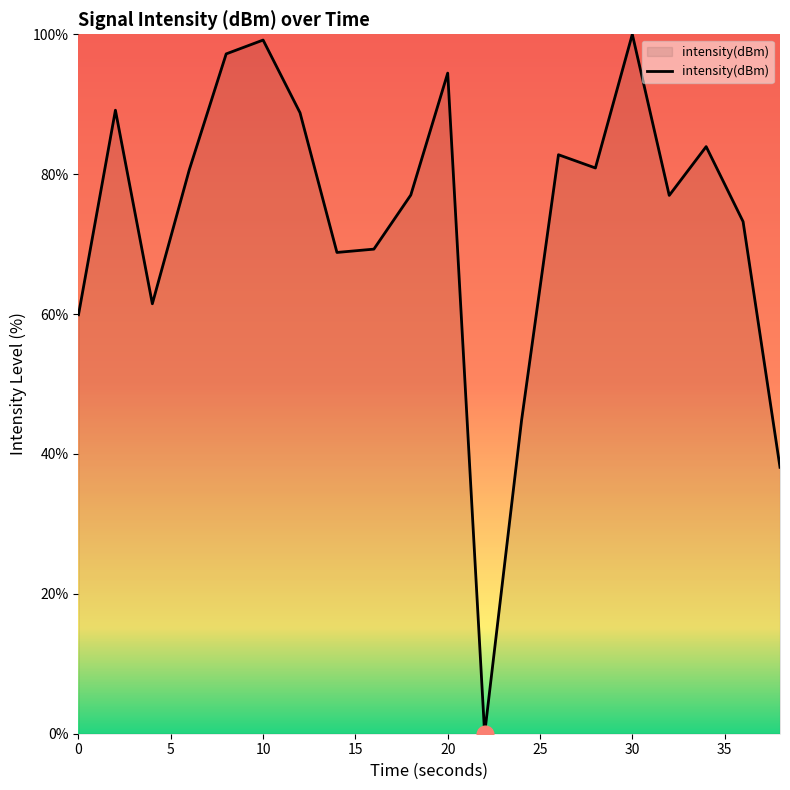

What is the sum of all values?

1466.5